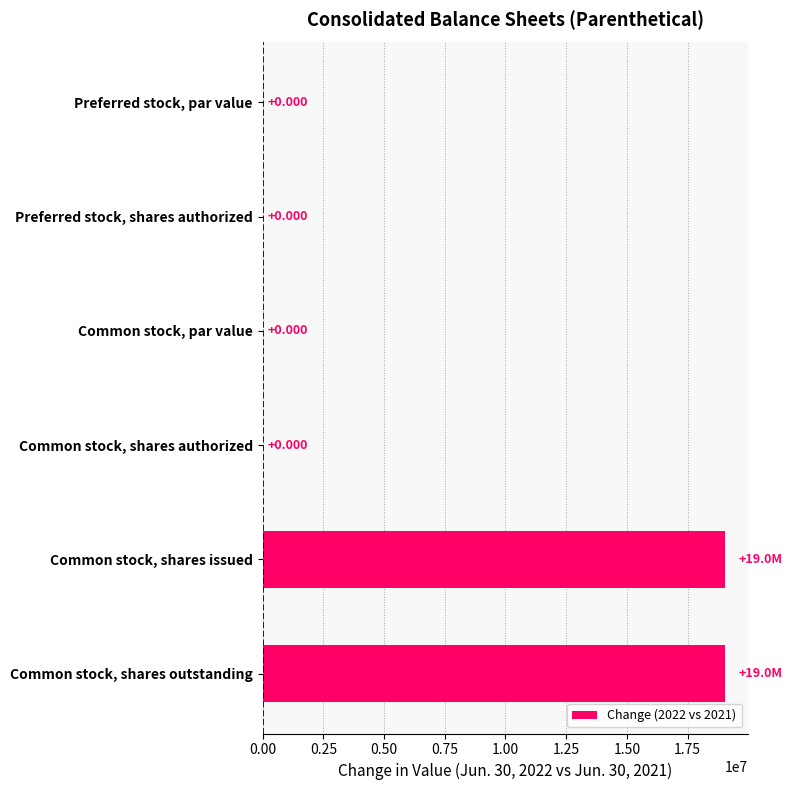

Between Common stock, shares authorized and Common stock, shares outstanding, which is larger?

Common stock, shares outstanding